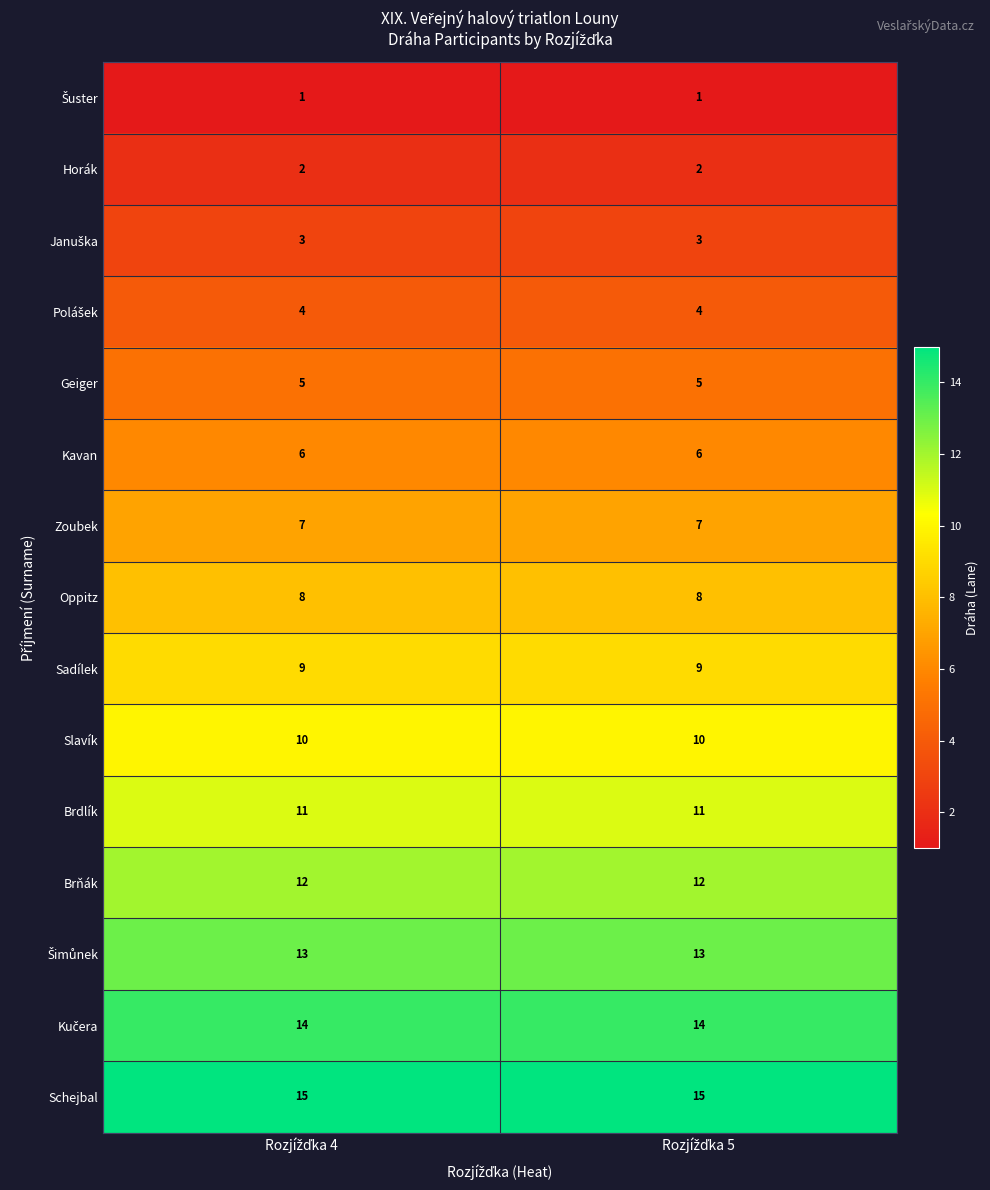

What is the minimum value for Schejbal?

15